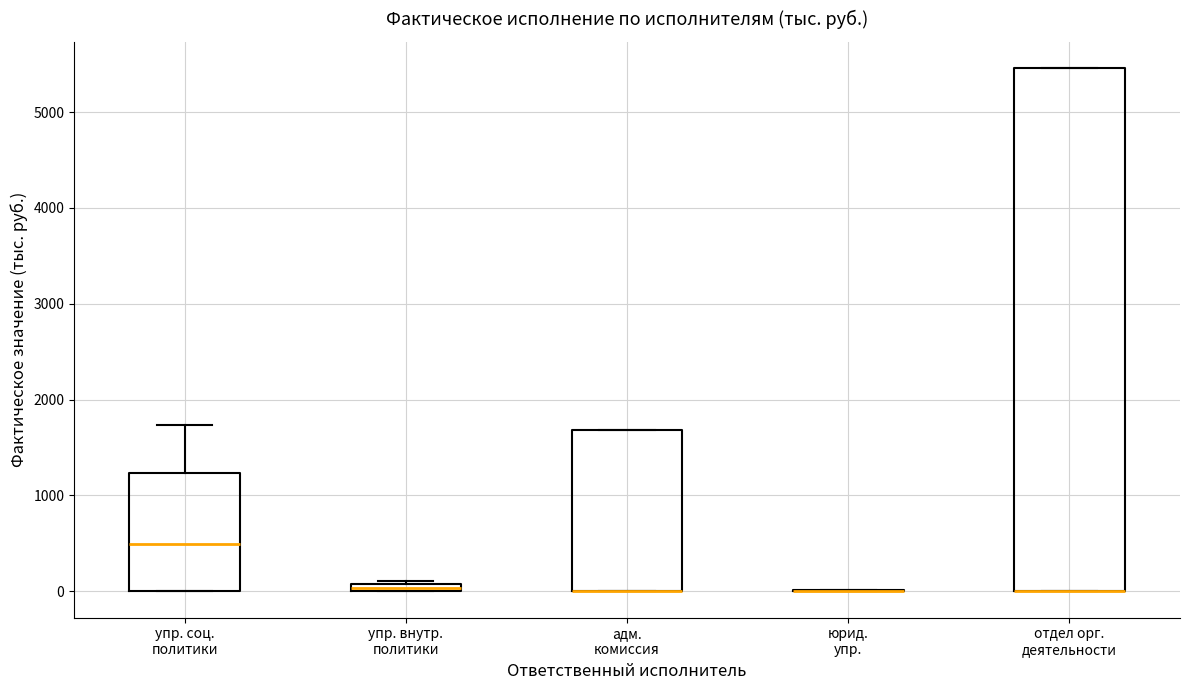

Where does the upper whisker of the box for упр. соц. политики end on the y-axis? The values are not printed on the chart, so give them approximately, as read against the axis.

1700